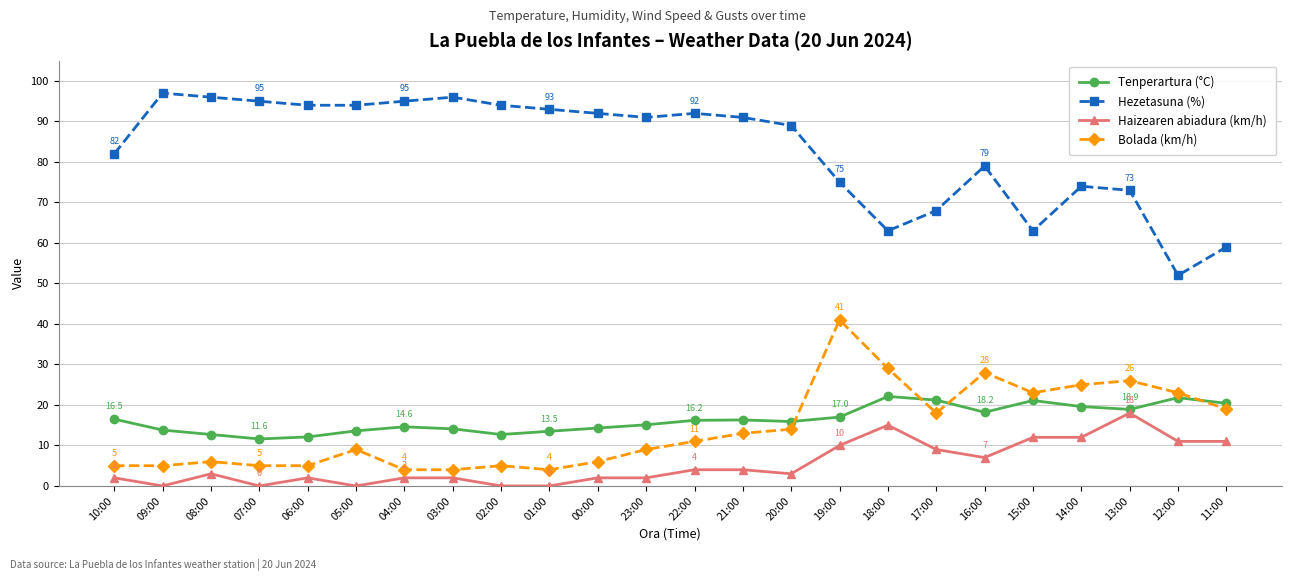

What is the label of the 7th point from the right?

17:00